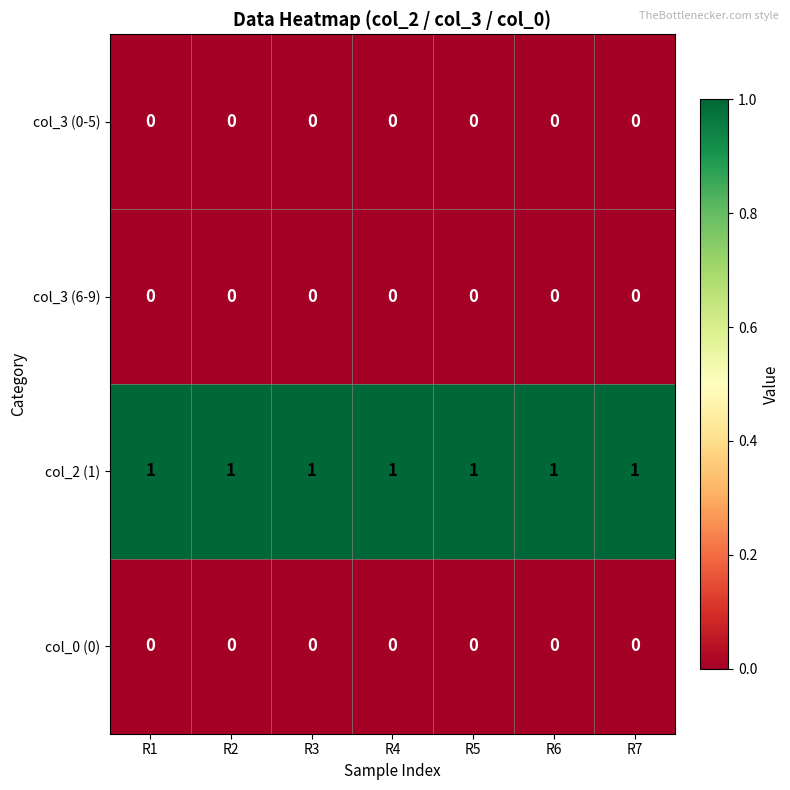

At how many categories does at least one series exceed 0?

7